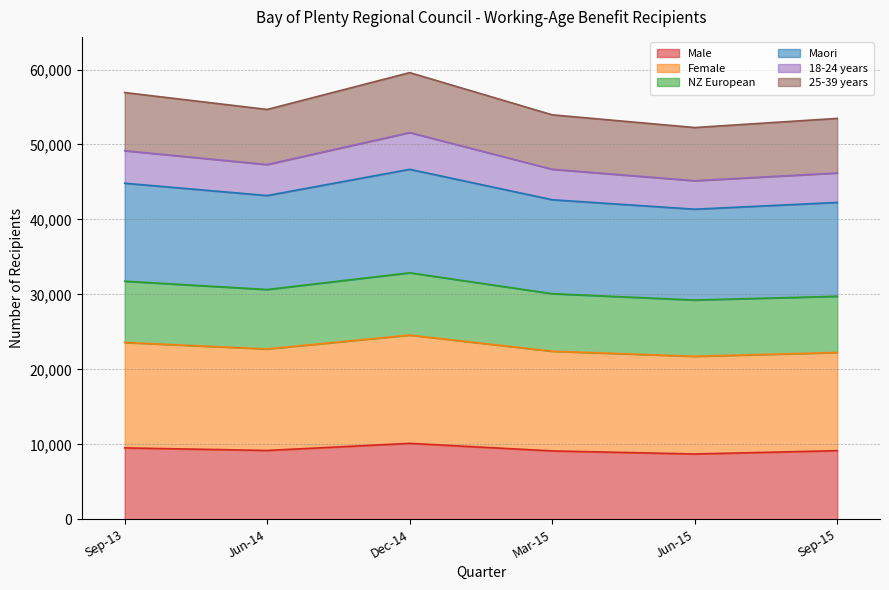

Does the chart have visible grid lines?

Yes